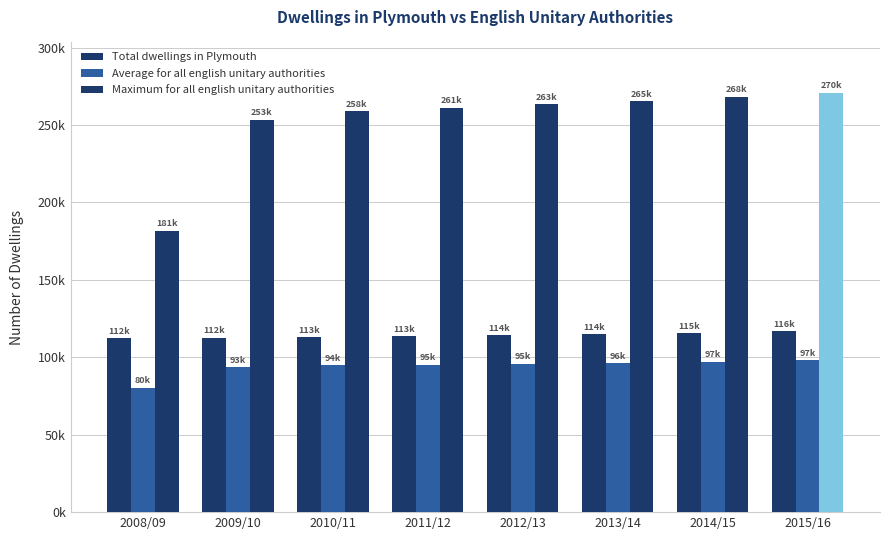

What is the difference between the Maximum for all english unitary authorities values at 2014/15 and 2009/10?

14770